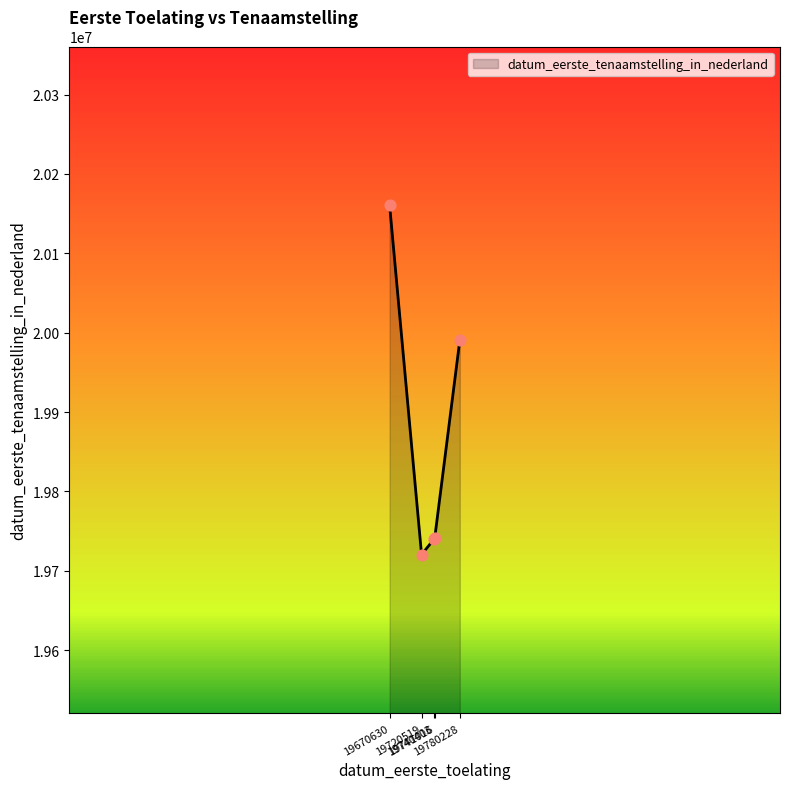

What is the change in value from 19670630 to 19780228?

-170205